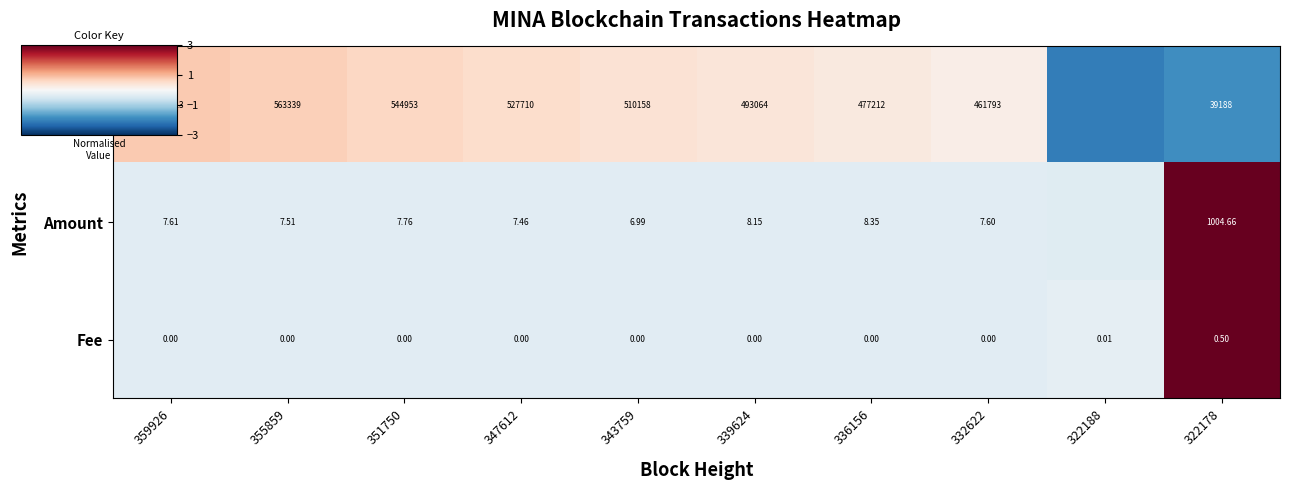

What is the minimum value for Nonce?

-2.1